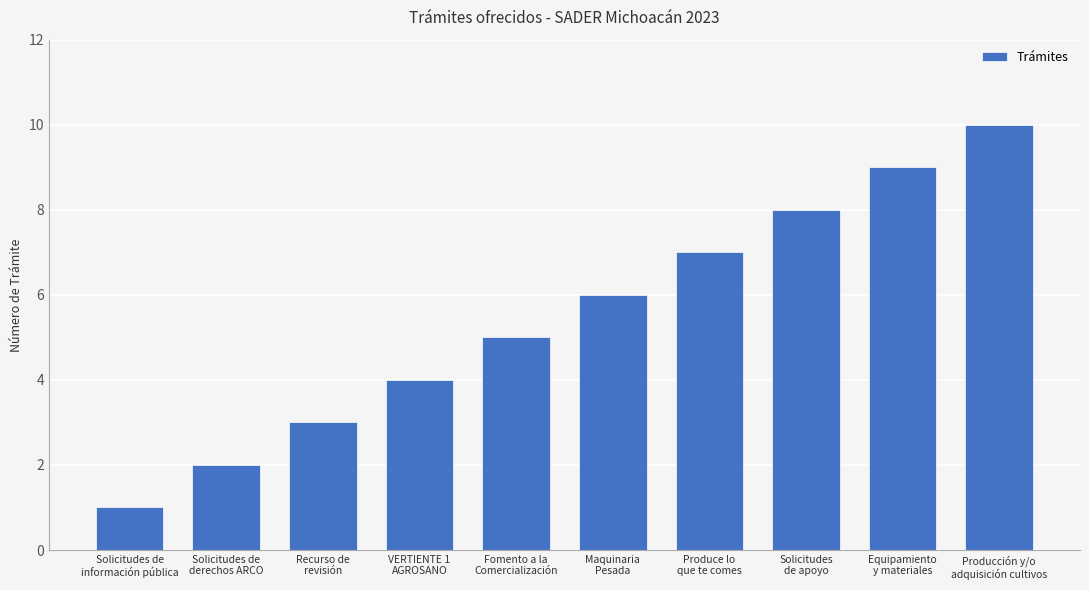

The value at Produce lo
que te comes is 7. True or false?

True